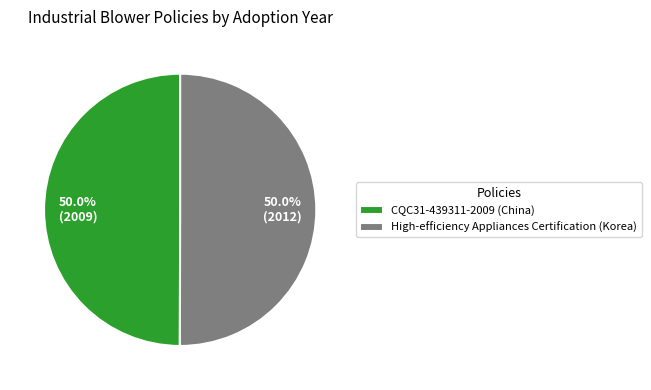

What percentage is NOT represented by High-efficiency Appliances Certification (Korea)?

50.0%